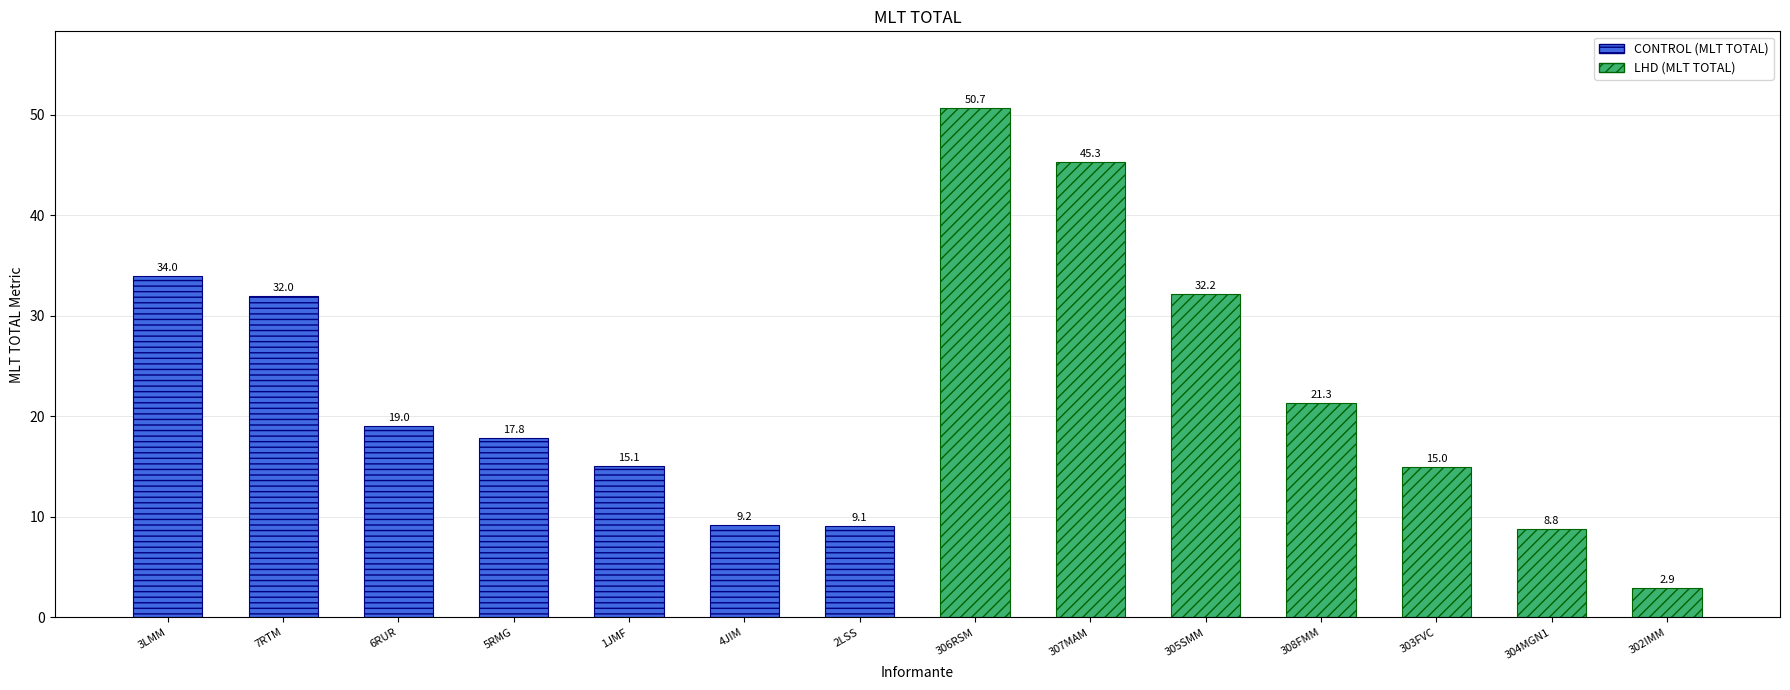

What is the maximum value shown in the chart?

50.7